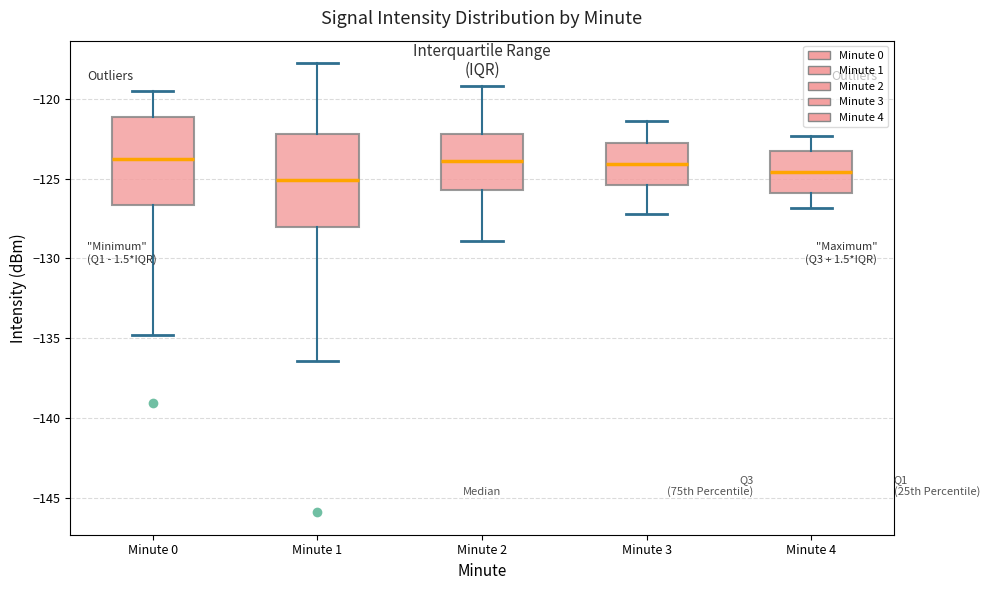

Reading left to right, read every box against the y-axis: the position of its median line, the range the box covers, and the ends of its whiskers. The values are not printed on the chart, so give them approximately, as read against the axis.

Minute 0: median -124.0, box -126.5 to -121.0, whiskers -135.0 to -119.5
Minute 1: median -125.0, box -128.0 to -122.0, whiskers -136.5 to -117.5
Minute 2: median -124.0, box -125.5 to -122.0, whiskers -129.0 to -119.0
Minute 3: median -124.0, box -125.5 to -122.5, whiskers -127.0 to -121.5
Minute 4: median -124.5, box -126.0 to -123.5, whiskers -127.0 to -122.5